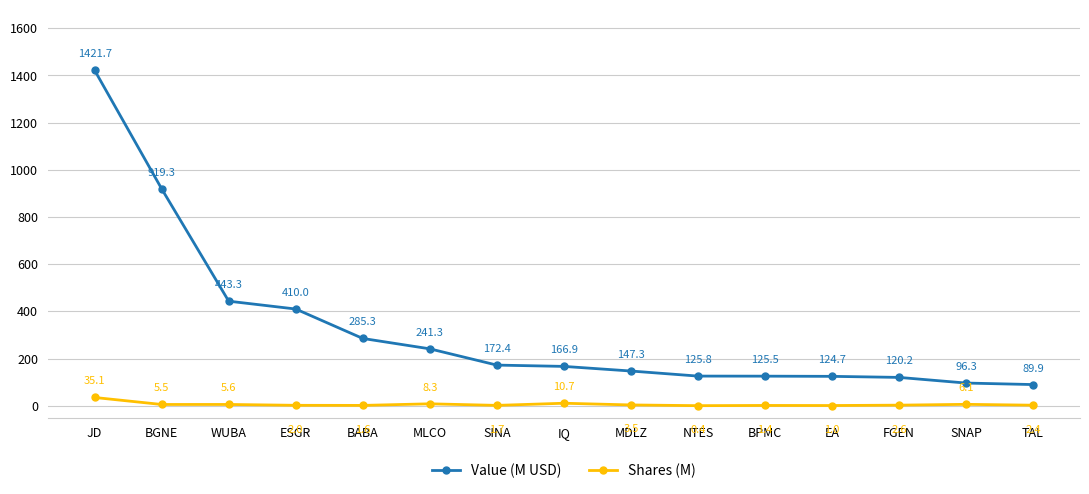

Which series has the largest range (max minus min)?

Value (M USD)